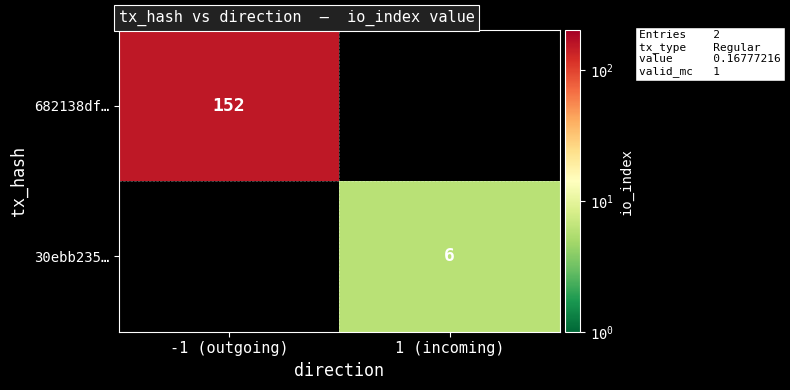

At how many categories does at least one series exceed 109?

1